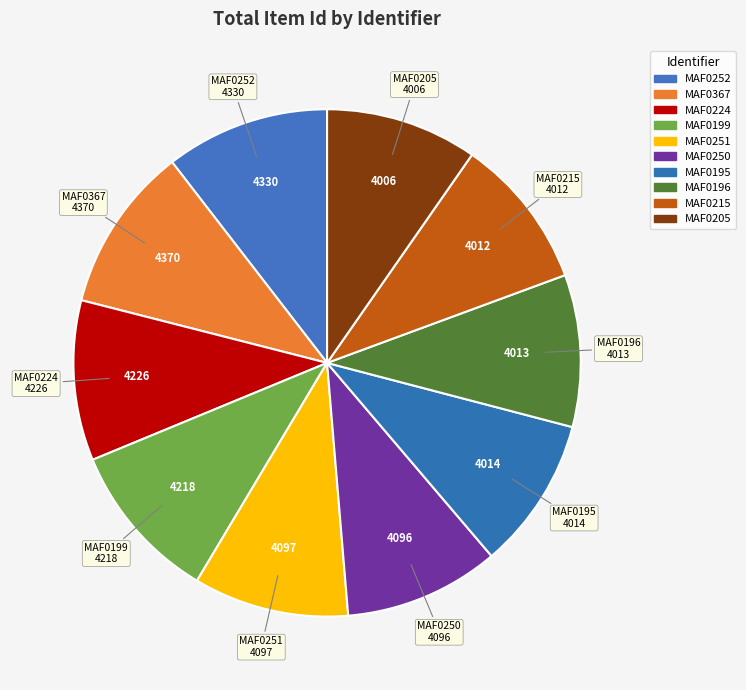

The MAF0195 slice represents 1% of the pie. True or false?

False